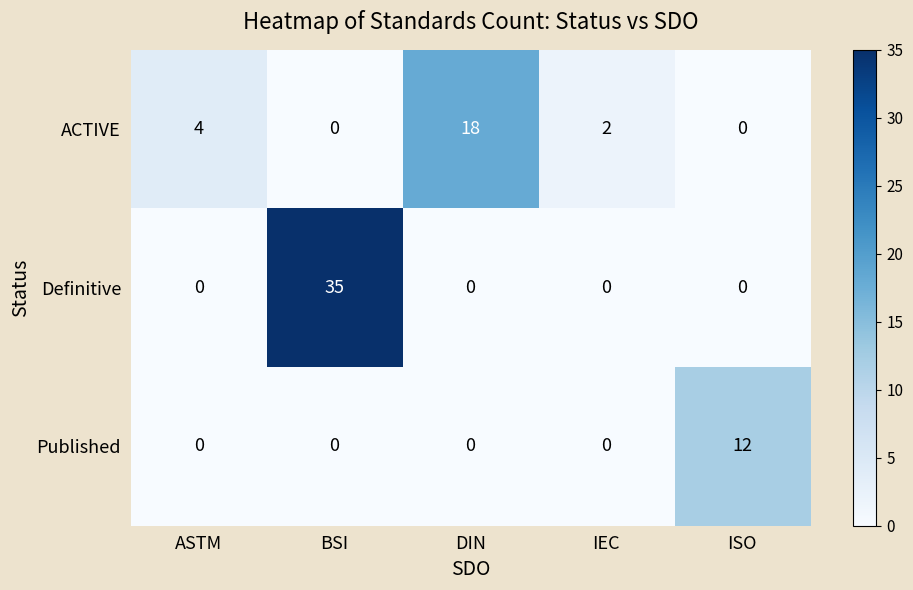

What is the greatest value displayed?

35